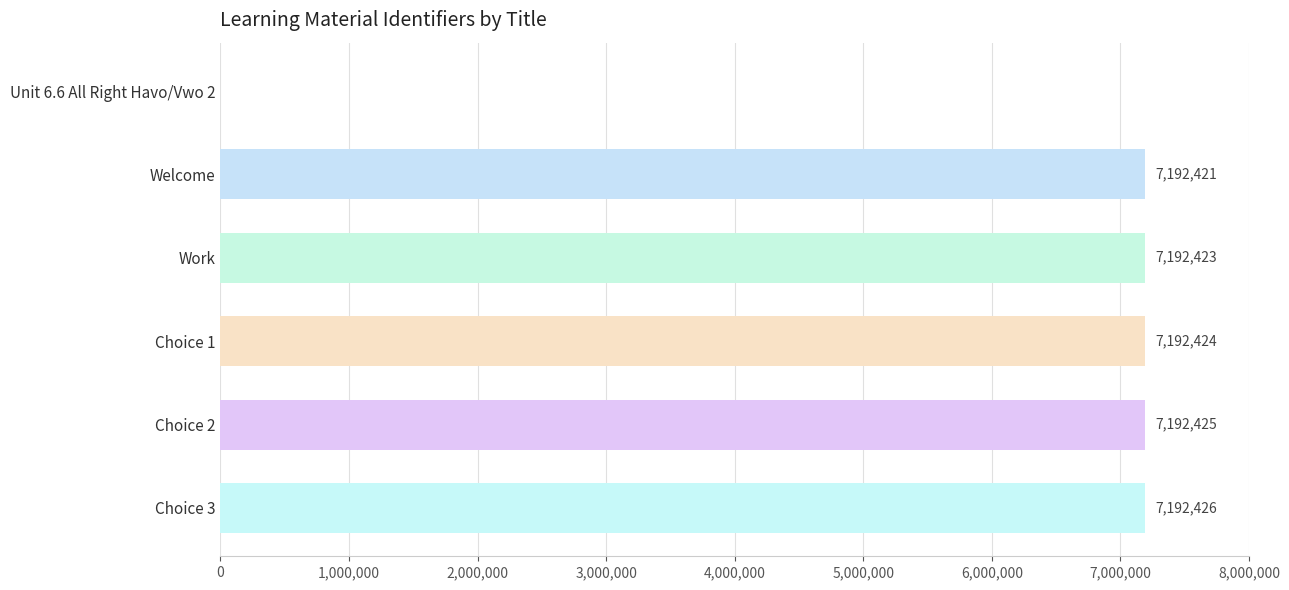

Approximately how many times larger is the value at Work compared to Choice 1?

1.0